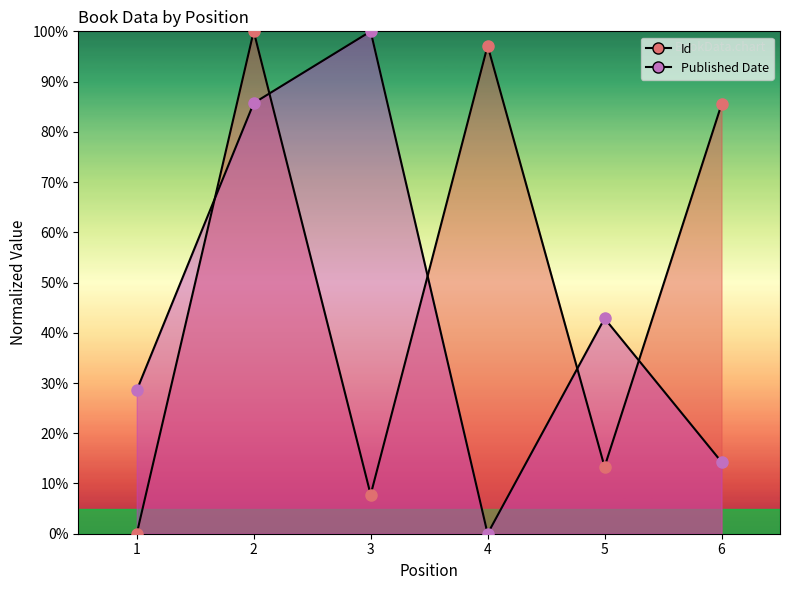

Reading left to right, what are all the values shown in this chart?

Id: 1=0.0	2=100.0	3=7.8	4=97.1	5=13.3	6=85.5
Published Date: 1=28.6	2=85.7	3=100.0	4=0.0	5=42.9	6=14.3